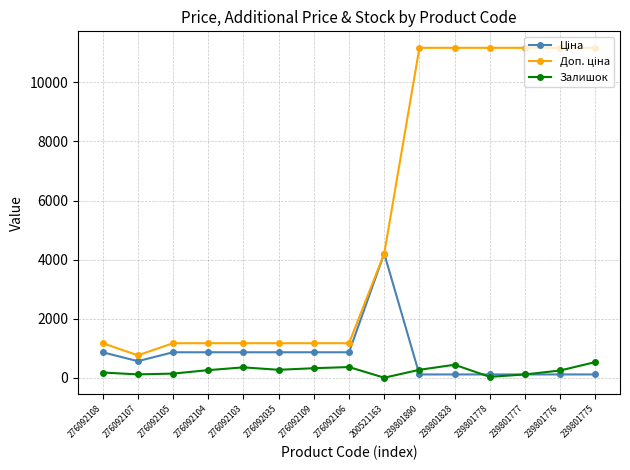

Which series has the largest total across all categories?

Доп. ціна